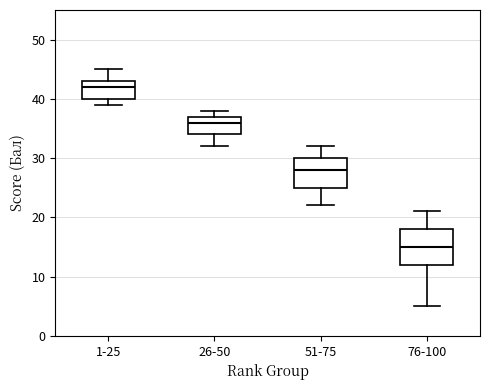

Comparing the boxes themselves (not the whiskers), which one is the tallest?

76-100